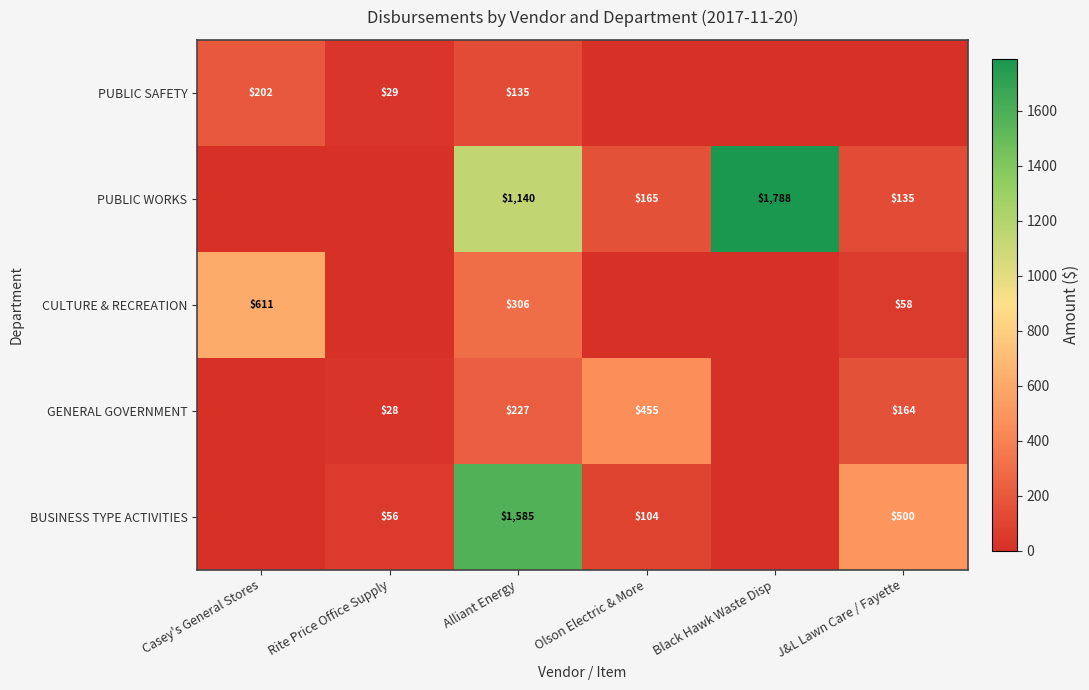

Between Olson Electric & More and Casey's General Stores, which is larger?

Casey's General Stores